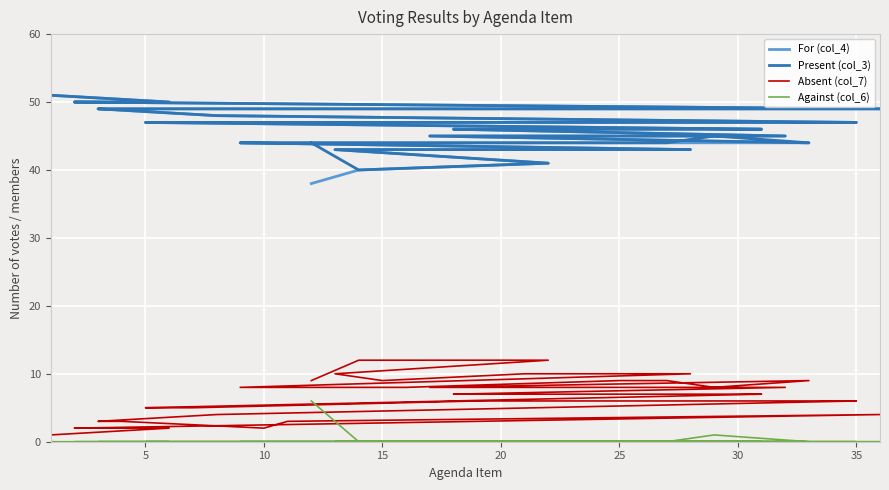

True or false: Against (col_6) and For (col_4) intersect in this chart.

False